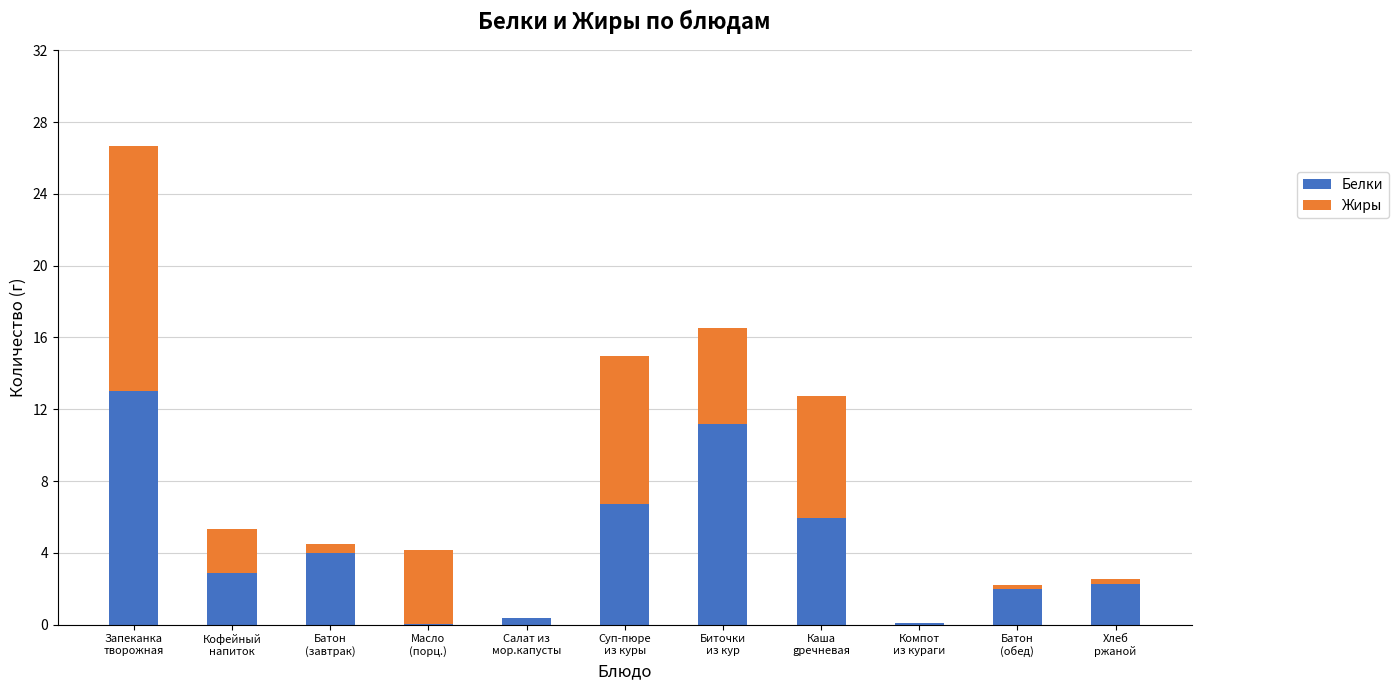

Are the bars horizontal?

No